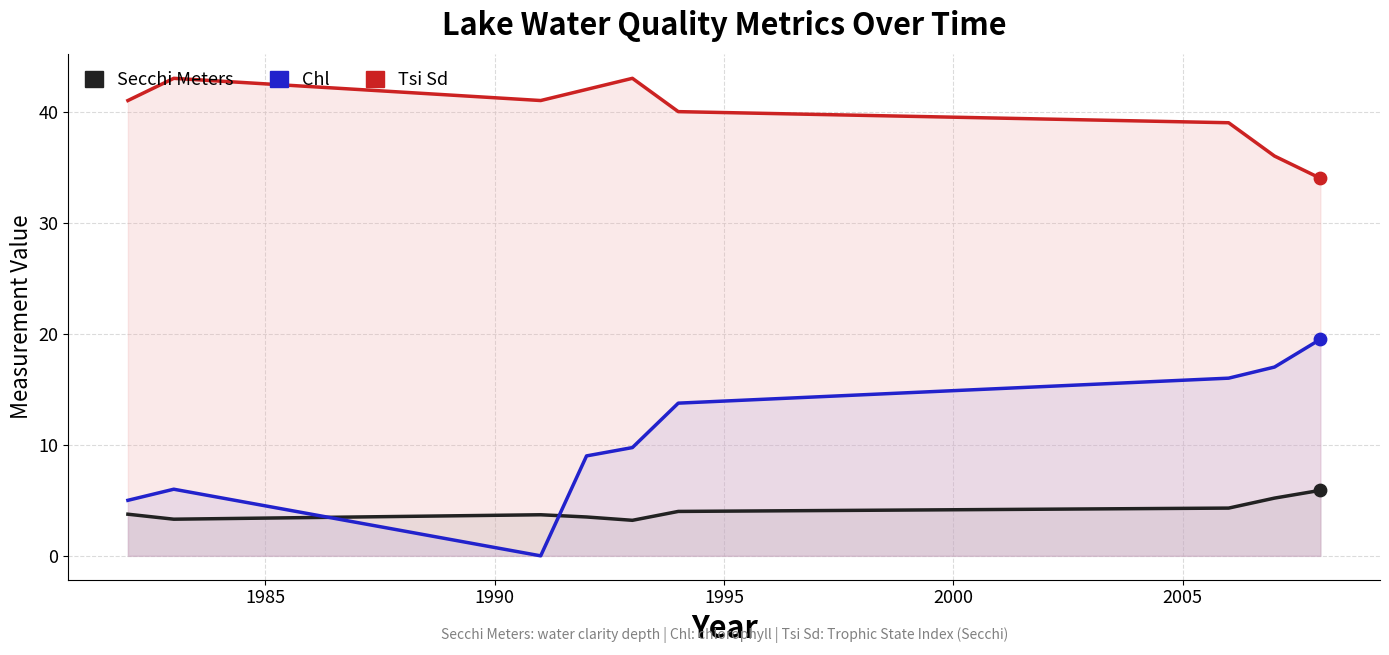

Which series contains the lowest Y value?

Chl